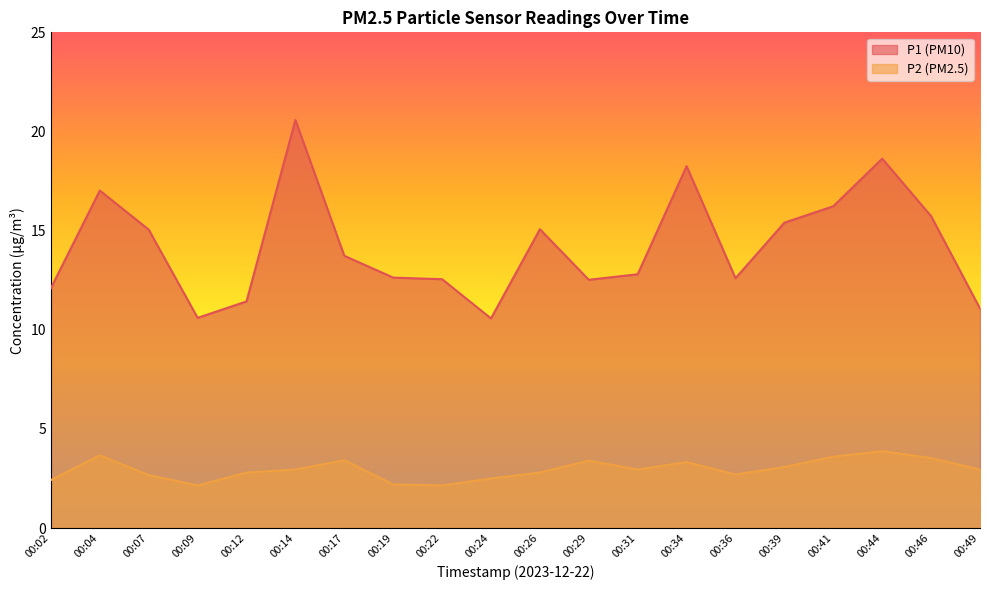

What is the difference between the P2 values at 00:14 and 00:04?

0.7